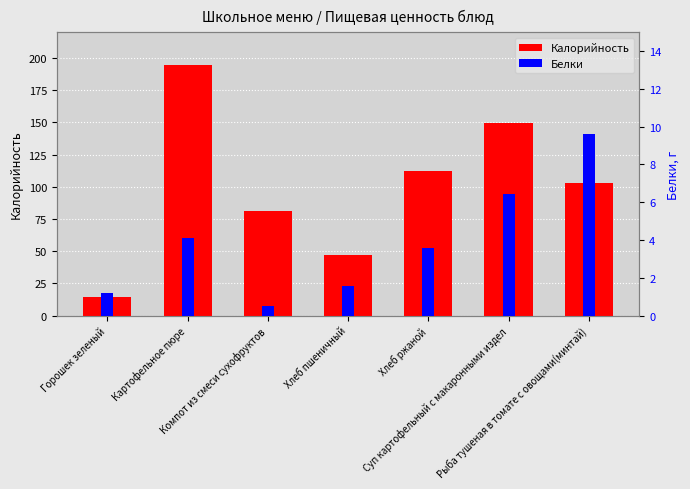

Between Горошек зеленый and Рыба тушеная в томате с овощами(минтай), which series saw the biggest shift?

Калорийность